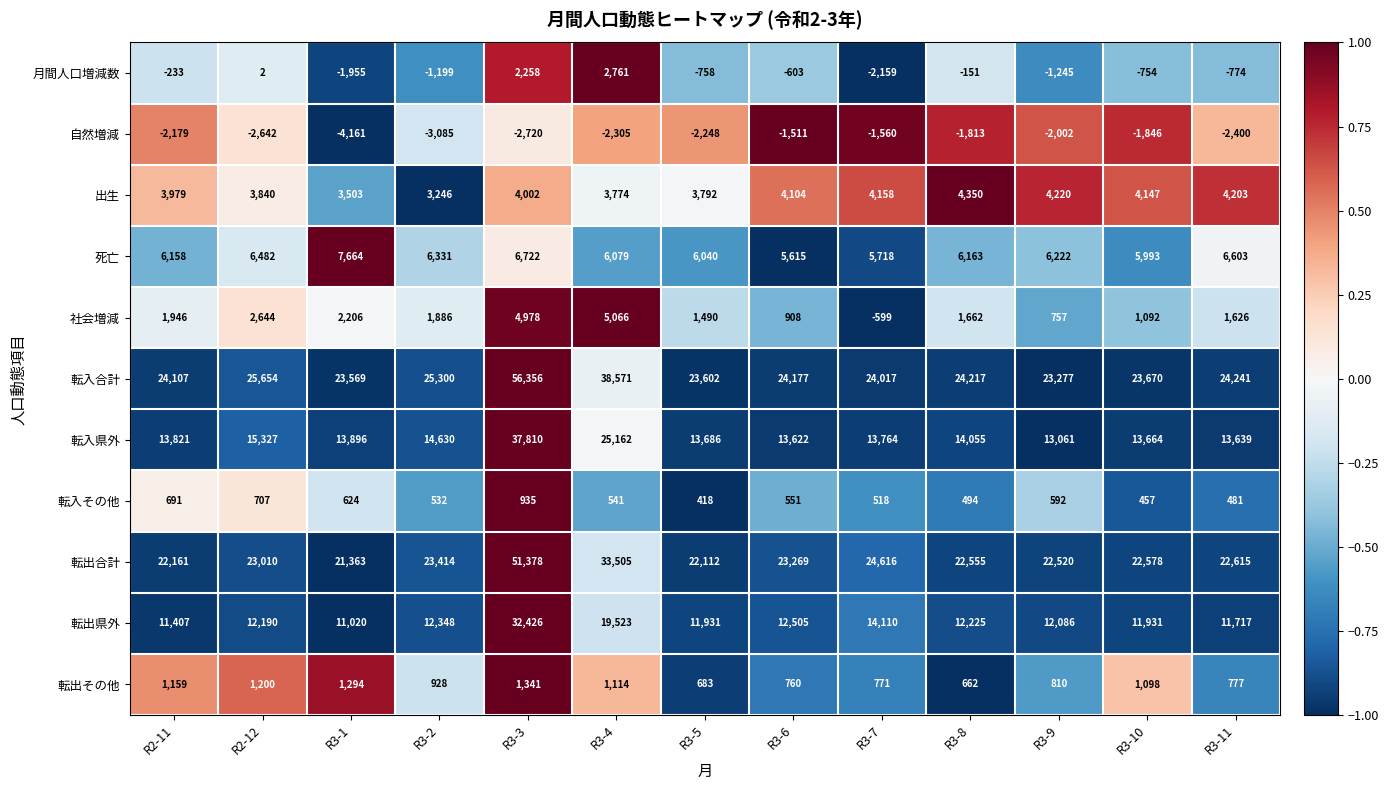

What is the maximum value shown in the chart?

56356